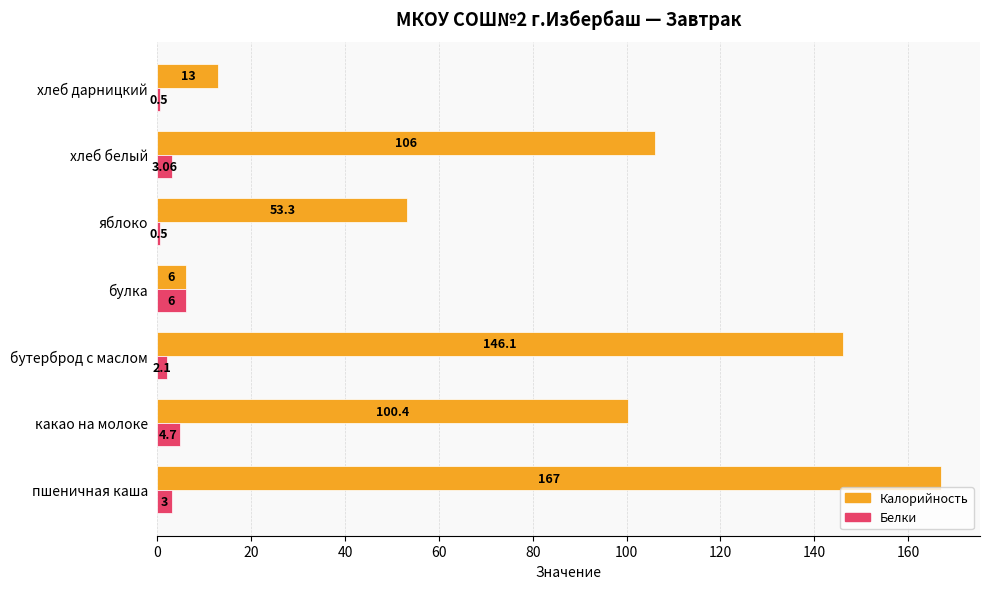

Between яблоко and хлеб дарницкий, which series saw the biggest shift?

Калорийность